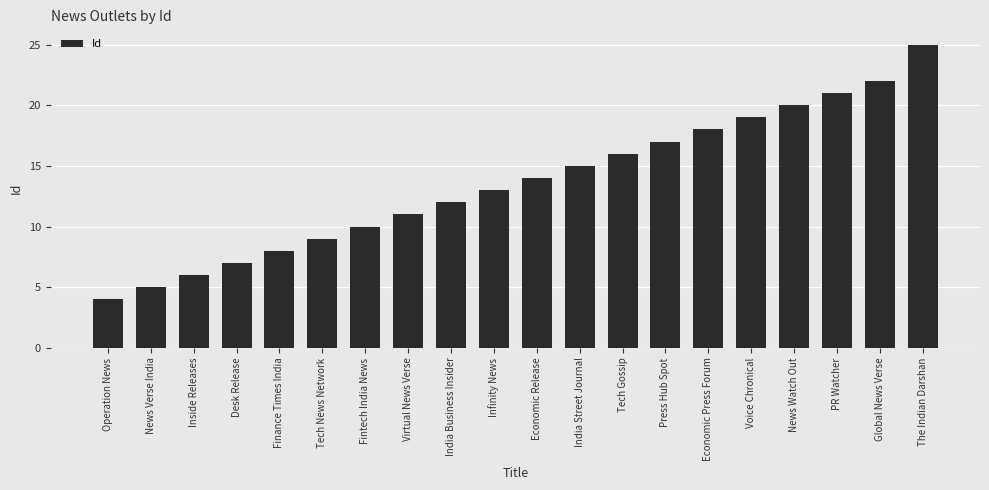

Rank the categories by value from highest to lowest.

The Indian Darshan, Global News Verse, PR Watcher, News Watch Out, Voice Chronical, Economic Press Forum, Press Hub Spot, Tech Gossip, India Street Journal, Economic Release, Infinity News, India Business Insider, Virtual News Verse, Fintech India News, Tech News Network, Finance Times India, Desk Release, Inside Releases, News Verse India, Operation News